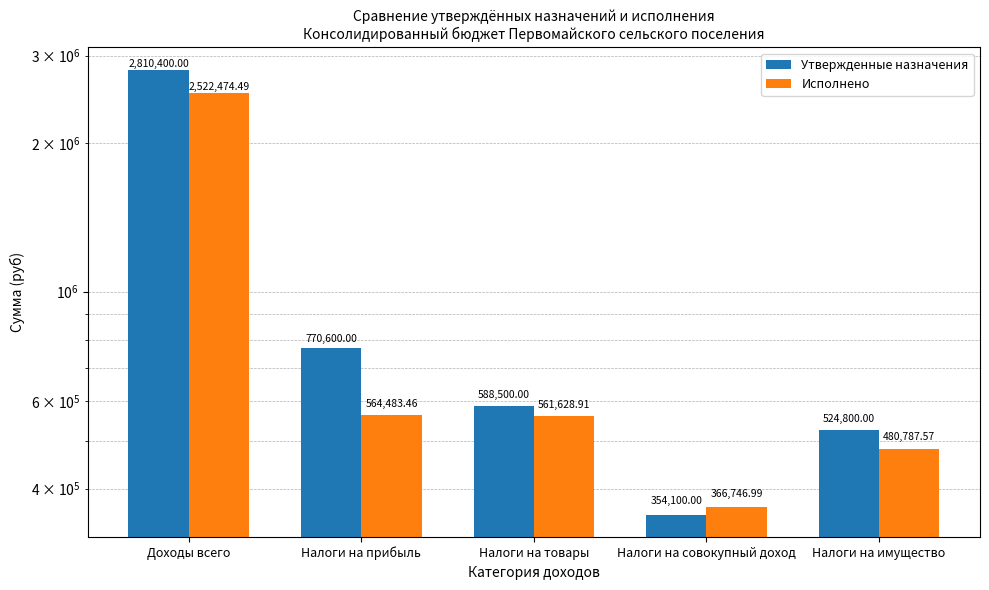

Where is Утвержденные назначения nearest to the value 1582250?

Налоги на прибыль